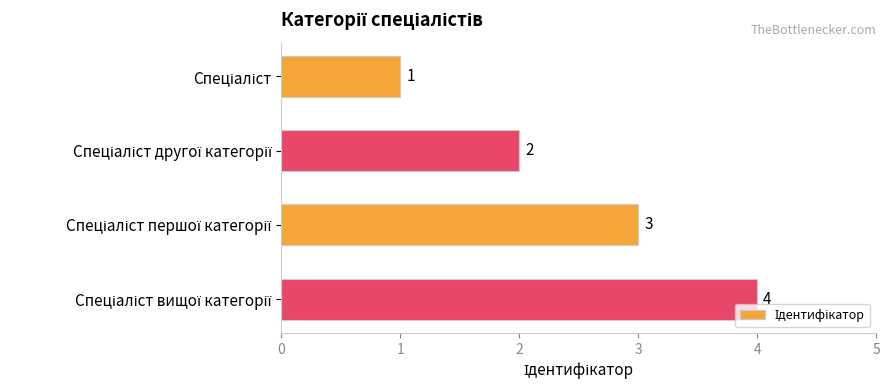

What is the greatest value displayed?

4